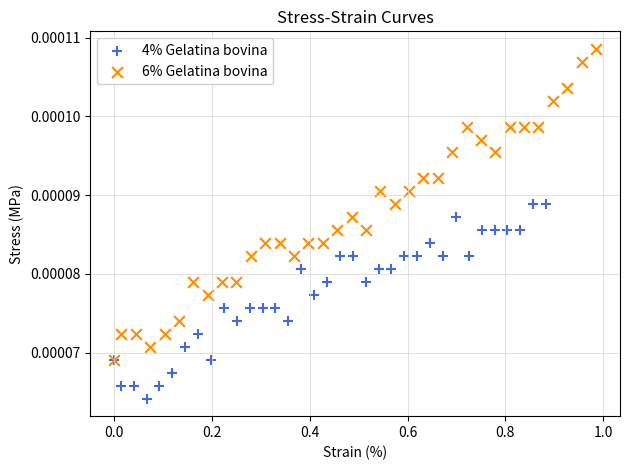

Which series has the widest spread of Y values?

6% Gelatina bovina